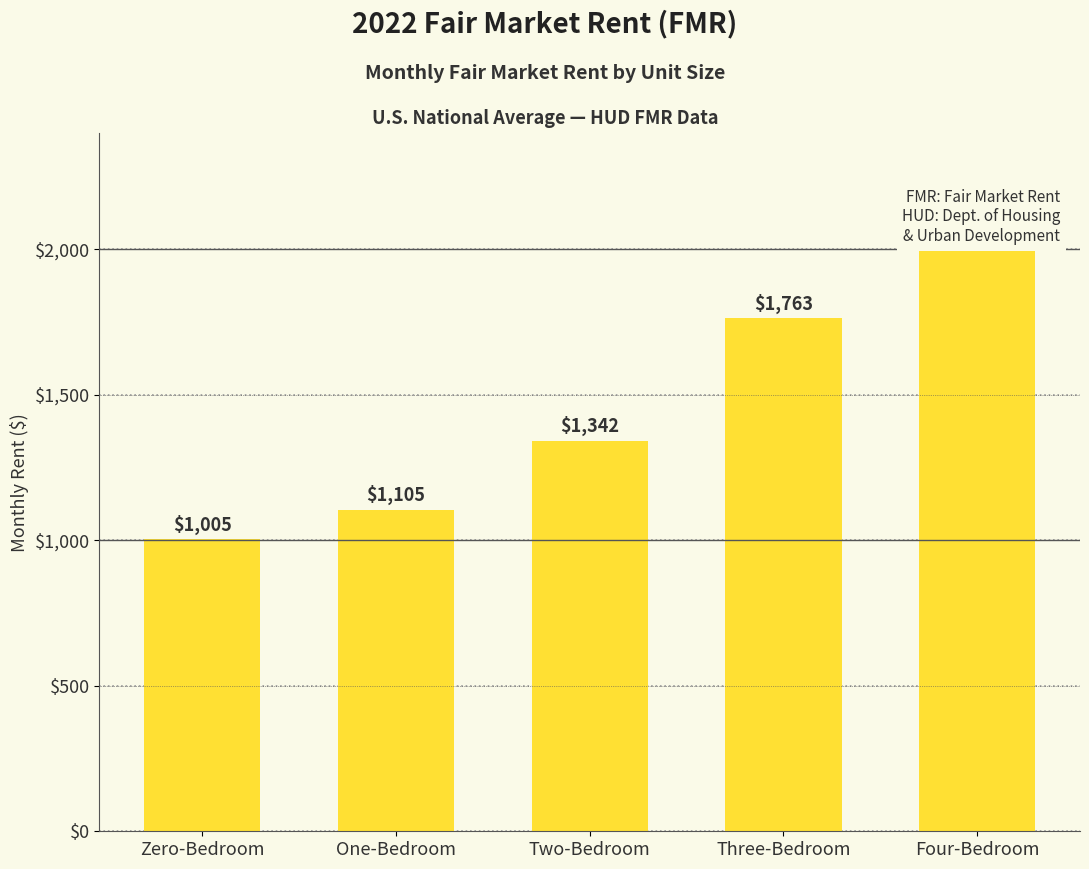

What is the minimum value shown in the chart?

1004.8